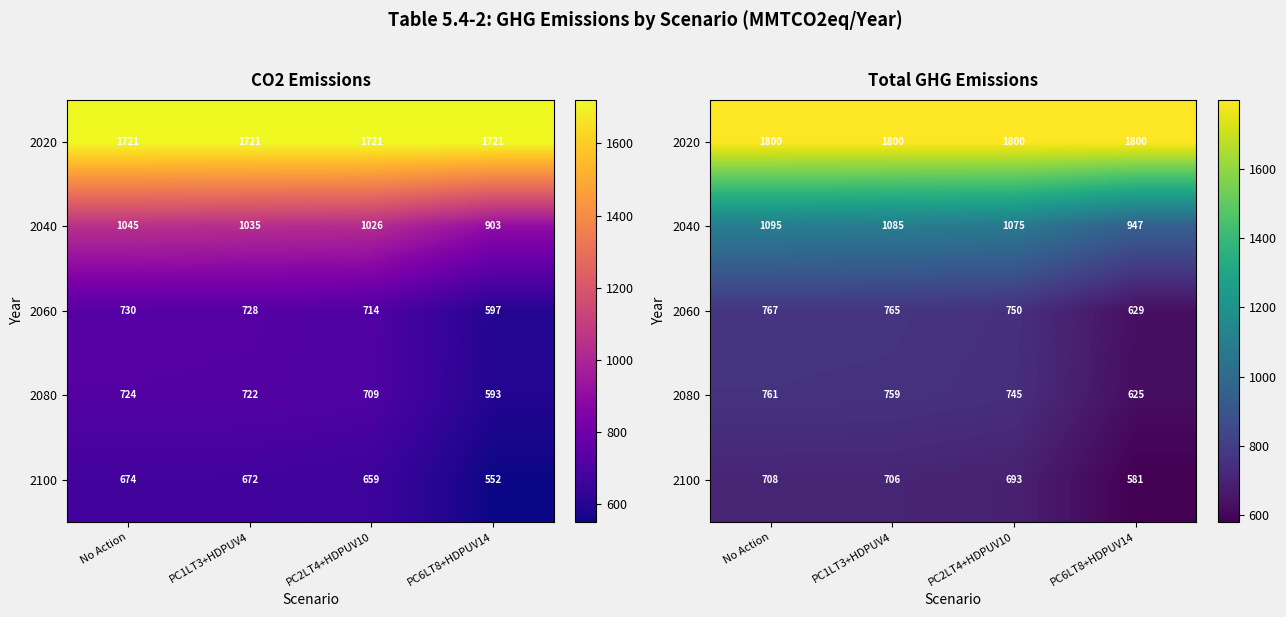

The value of 2080 at No Action is 761.4. True or false?

True